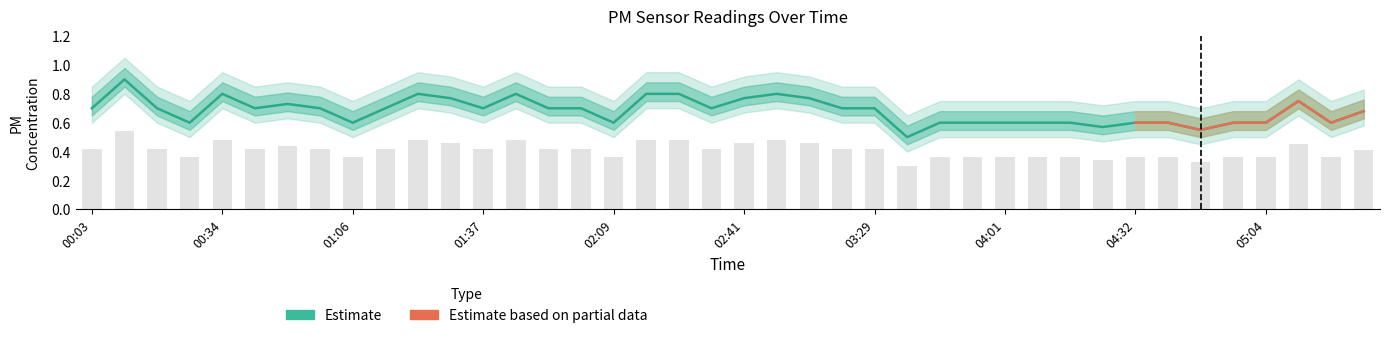

At which category is the sum across all series the highest?

00:11